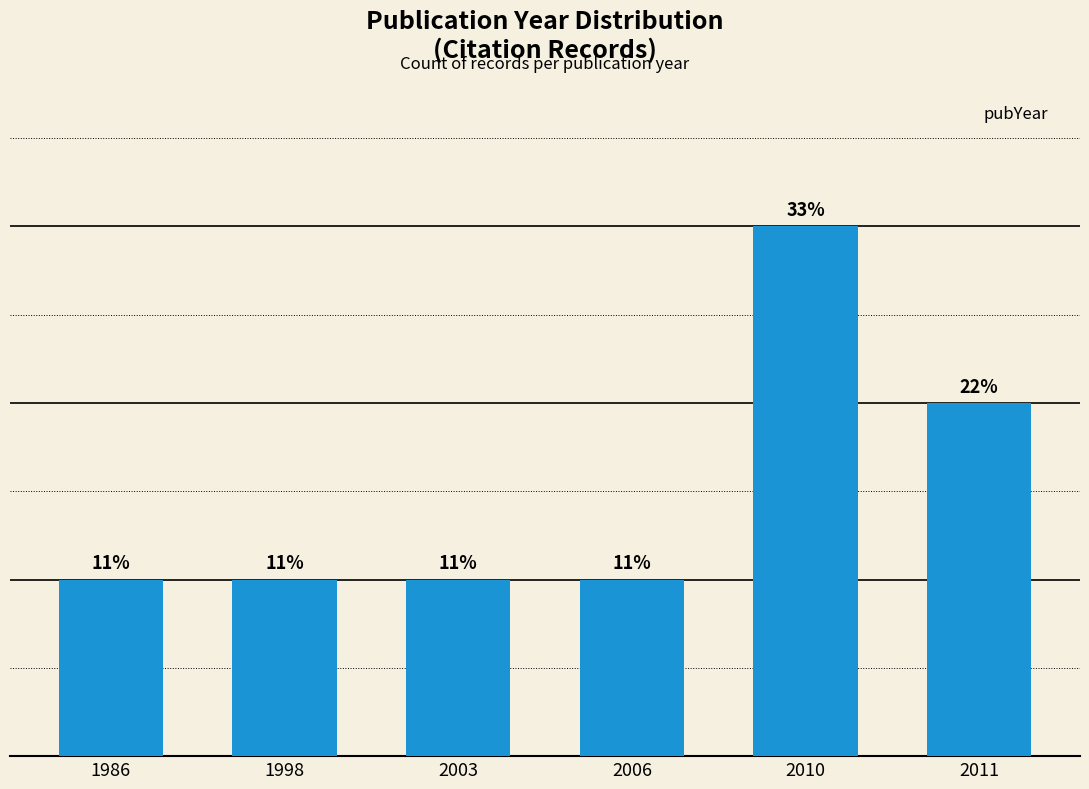

Rank the categories by value from lowest to highest.

1986, 1998, 2003, 2006, 2011, 2010